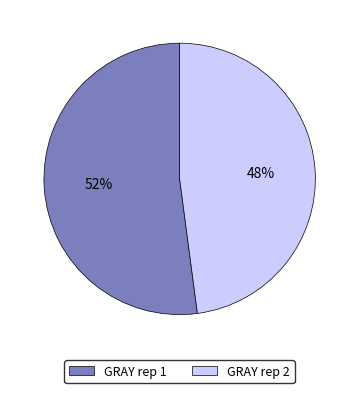

To the nearest percent, what is the average slice percentage?

50%